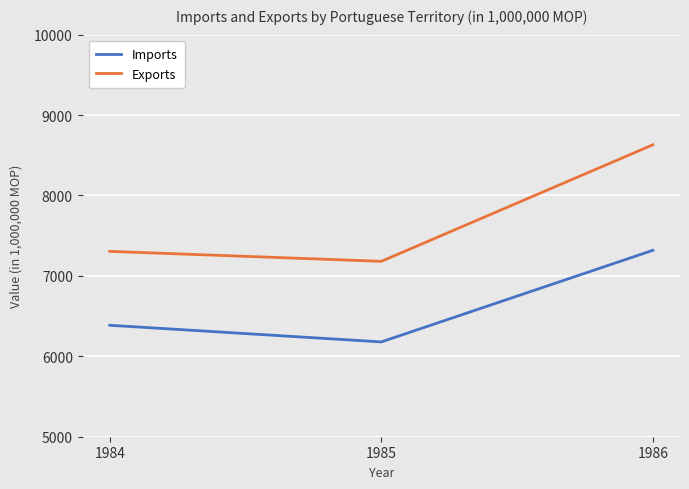

Does the chart display data point markers on the line(s)?

No